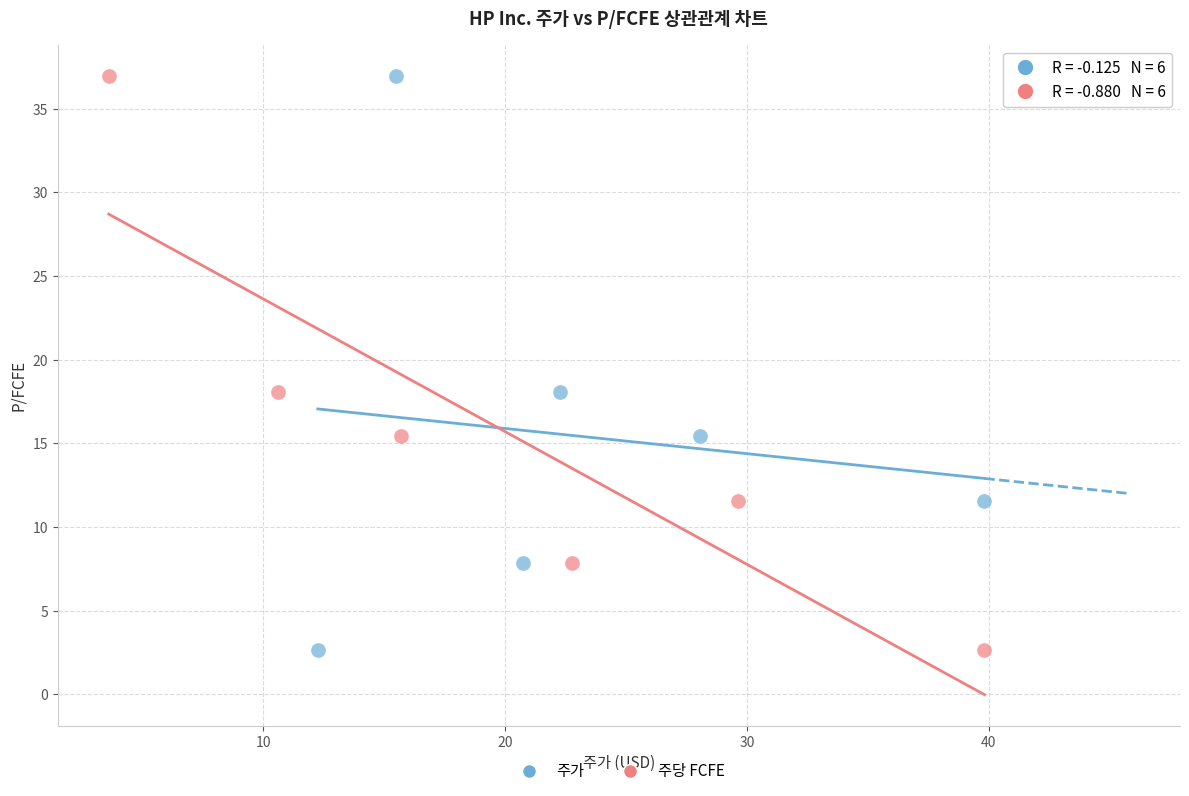

What are all the series names shown in the legend?

주가, 주당 FCFE